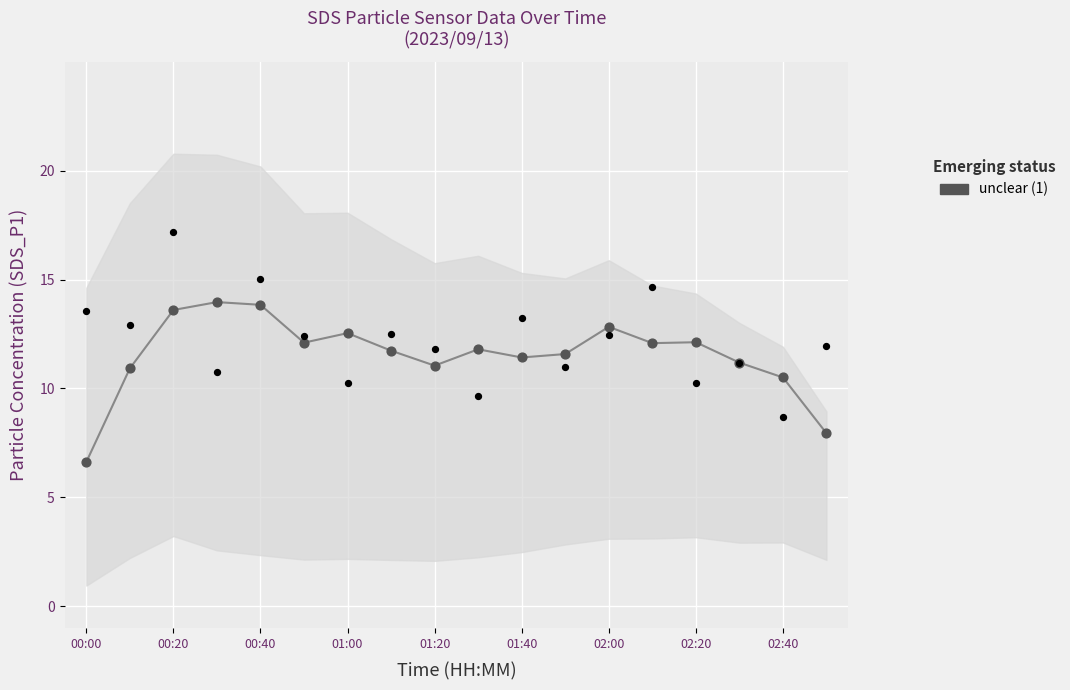

What is the change in value from 00:00 to 11?

+5.0